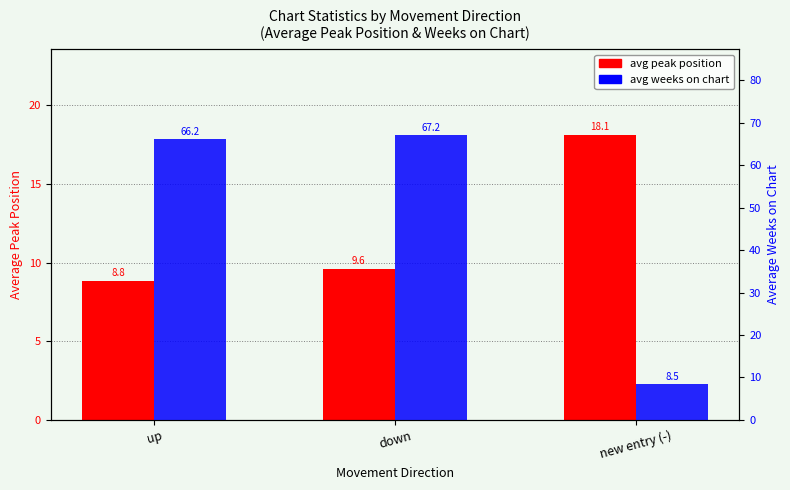

Reading left to right, list all the values displayed in this chart.

avg peak position: 8.8	9.6	18.1
avg weeks on chart: 66.2	67.2	8.5